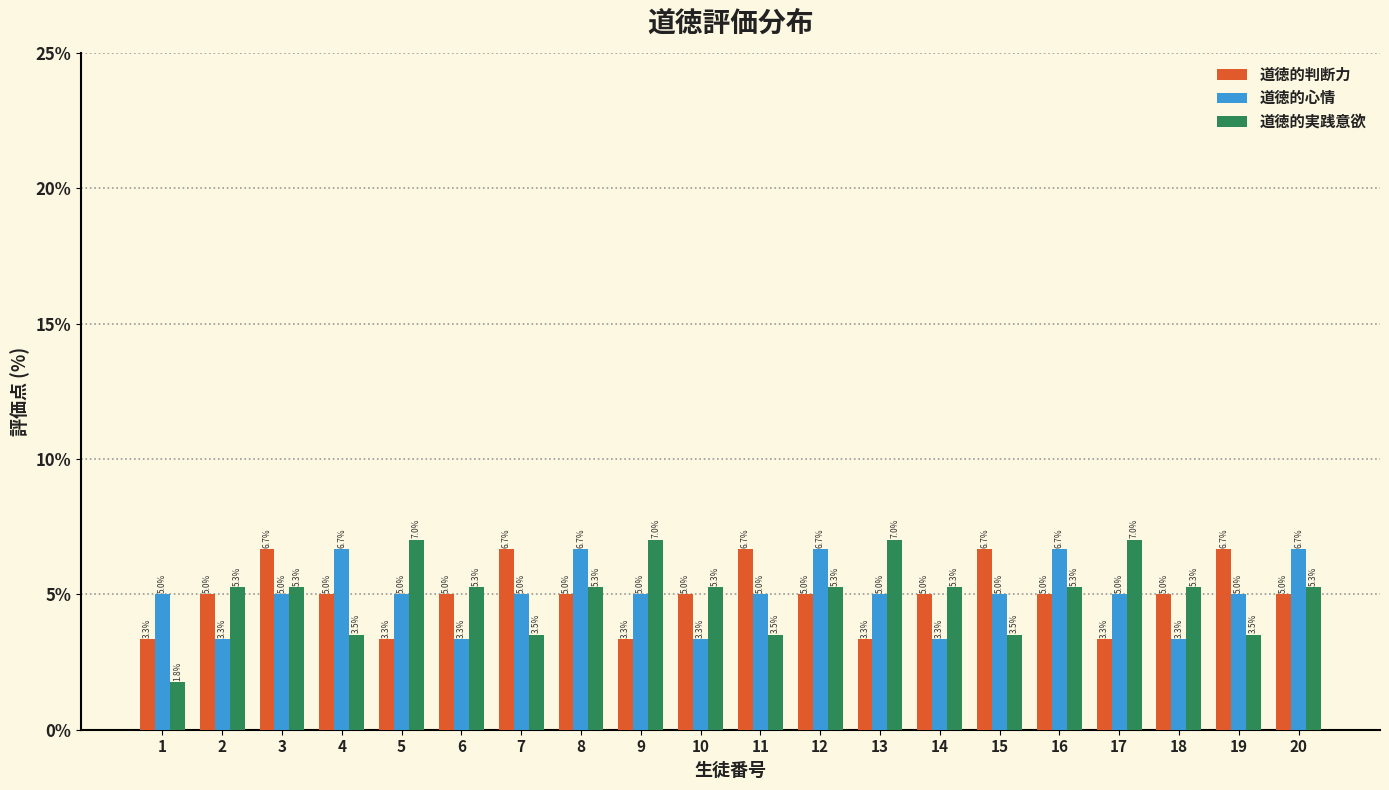

Reading left to right, list all the values displayed in this chart.

道徳的判断力: 1=3.3	2=5.0	3=6.7	4=5.0	5=3.3	6=5.0	7=6.7	8=5.0	9=3.3	10=5.0	11=6.7	12=5.0	13=3.3	14=5.0	15=6.7	16=5.0	17=3.3	18=5.0	19=6.7	20=5.0
道徳的心情: 1=5.0	2=3.3	3=5.0	4=6.7	5=5.0	6=3.3	7=5.0	8=6.7	9=5.0	10=3.3	11=5.0	12=6.7	13=5.0	14=3.3	15=5.0	16=6.7	17=5.0	18=3.3	19=5.0	20=6.7
道徳的実践意欲: 1=1.8	2=5.3	3=5.3	4=3.5	5=7.0	6=5.3	7=3.5	8=5.3	9=7.0	10=5.3	11=3.5	12=5.3	13=7.0	14=5.3	15=3.5	16=5.3	17=7.0	18=5.3	19=3.5	20=5.3